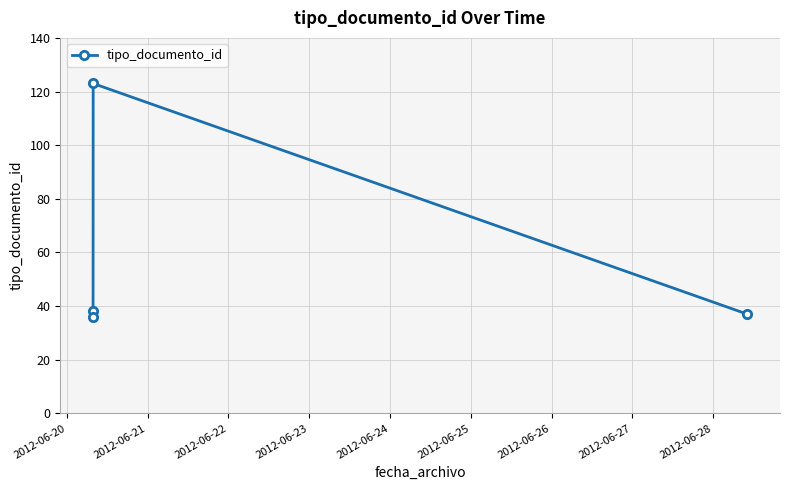

True or false: the data has more than 1 interior local peaks.

False